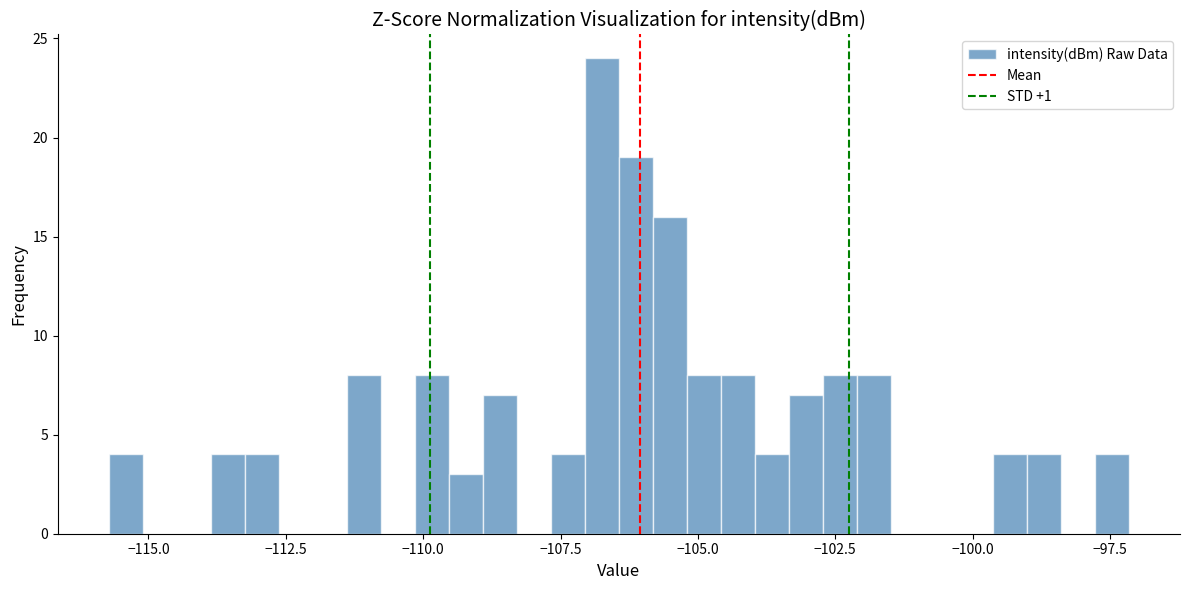

Read against the x-axis, roughly where is the centre of the tallest bar?

-106.5